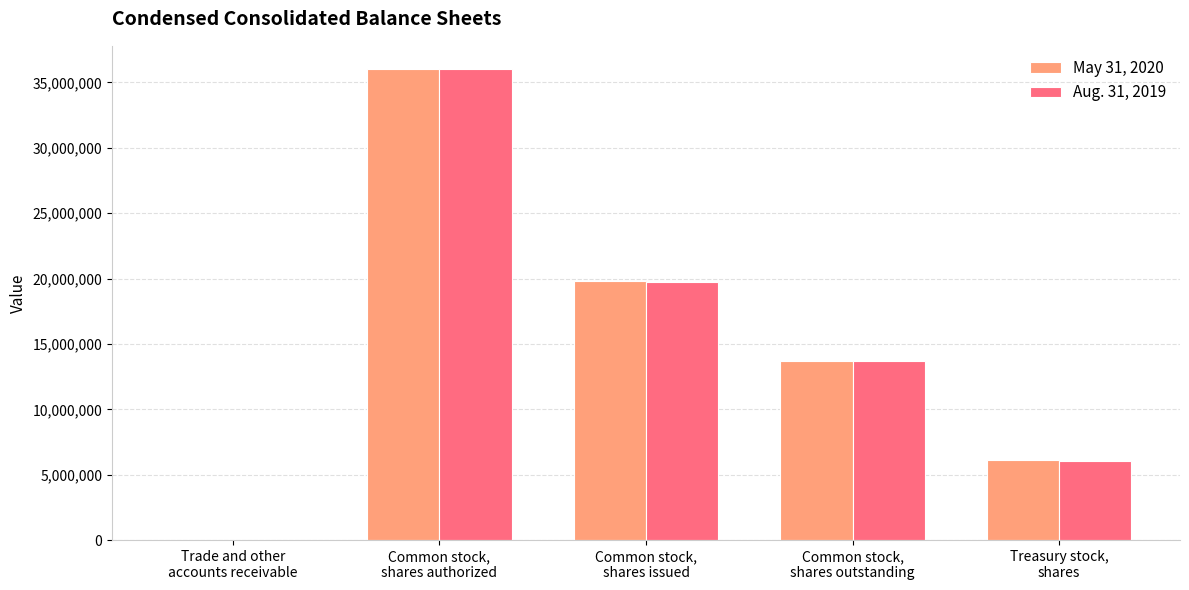

What is the spread (max minus min) of values at Trade and other
accounts receivable?

99